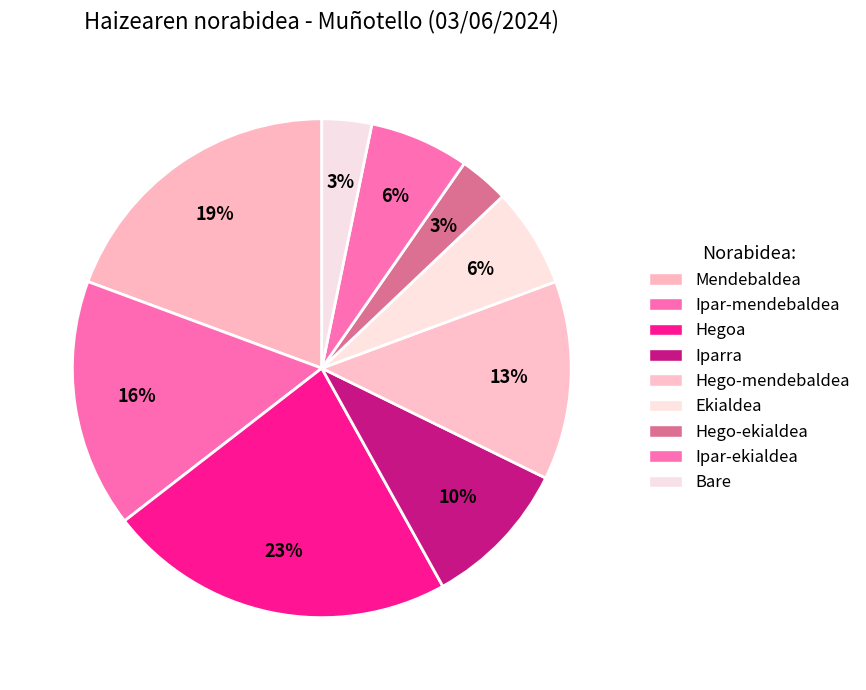

How many segments does this pie chart have?

9